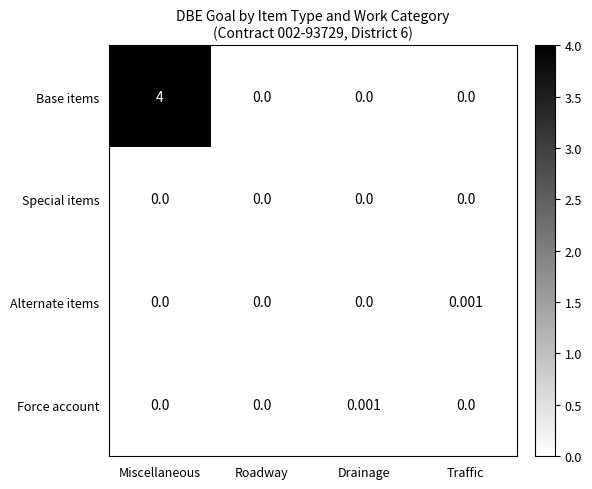

At which category is the sum across all series the highest?

Miscellaneous